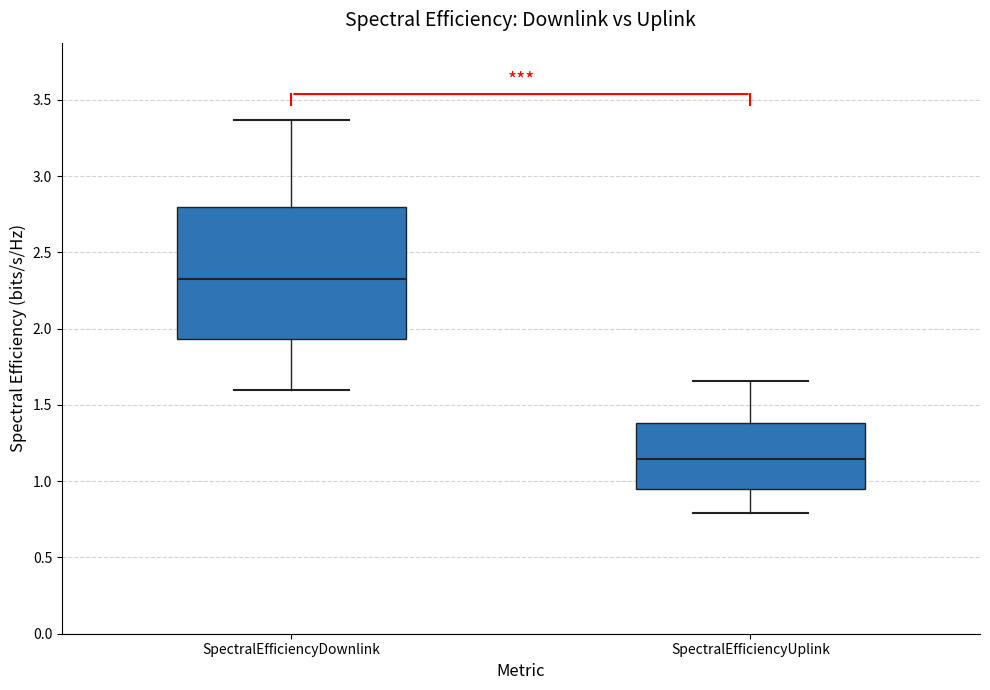

Which box is the tallest, from its lower edge to its upper edge?

SpectralEfficiencyDownlink